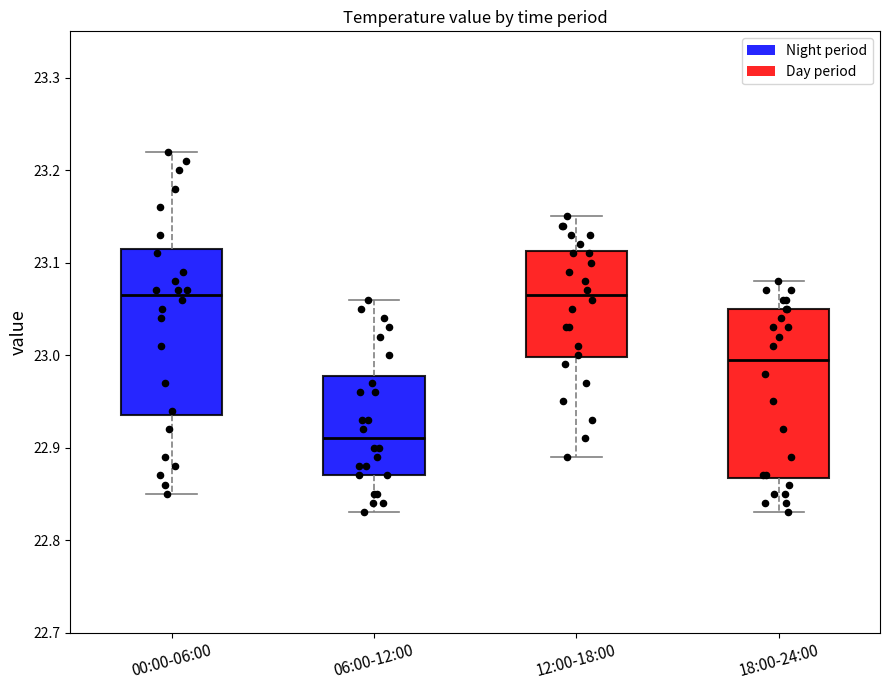

Reading left to right, transcribe this box plot: for each box, give where its median line is, the range the box spans, and where its two whiskers end, as read against the y-axis. The values are not printed on the chart, so give them approximately, as read against the axis.

00:00-06:00: median 23.07, box 22.94 to 23.12, whiskers 22.85 to 23.22
06:00-12:00: median 22.91, box 22.87 to 22.98, whiskers 22.83 to 23.06
12:00-18:00: median 23.07, box 23.00 to 23.11, whiskers 22.89 to 23.15
18:00-24:00: median 23.00, box 22.87 to 23.05, whiskers 22.83 to 23.08